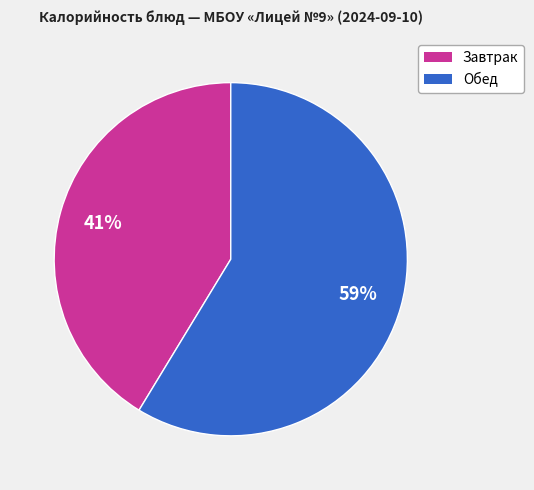

Does any single category account for the majority?

Yes